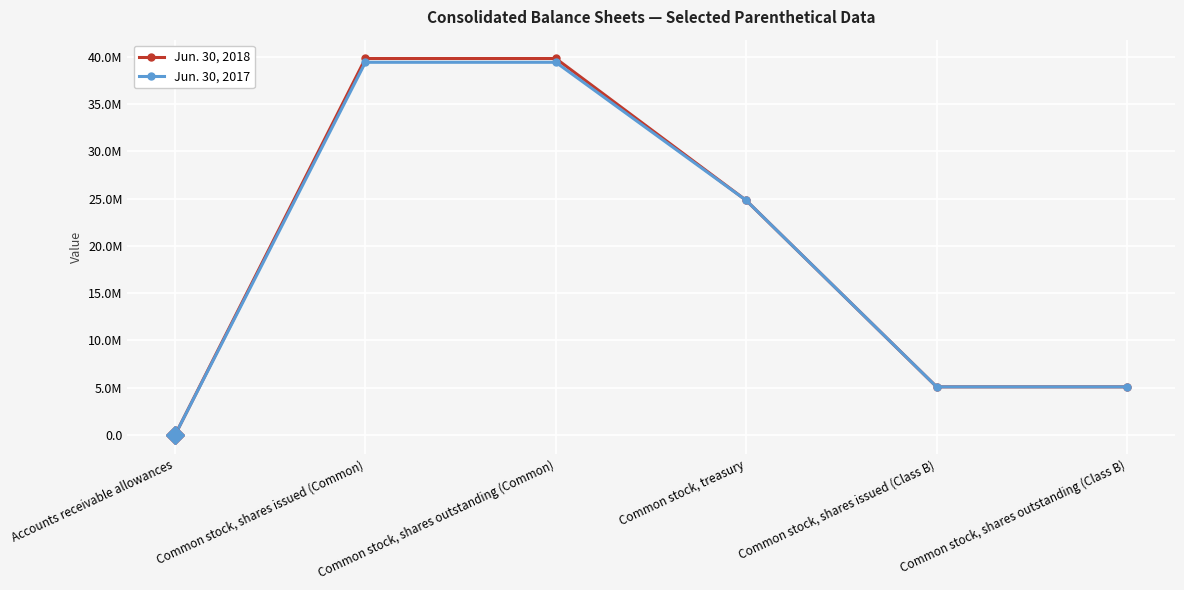

What is the difference between the second highest and second lowest values in the Jun. 30, 2018 series?

34700000.0